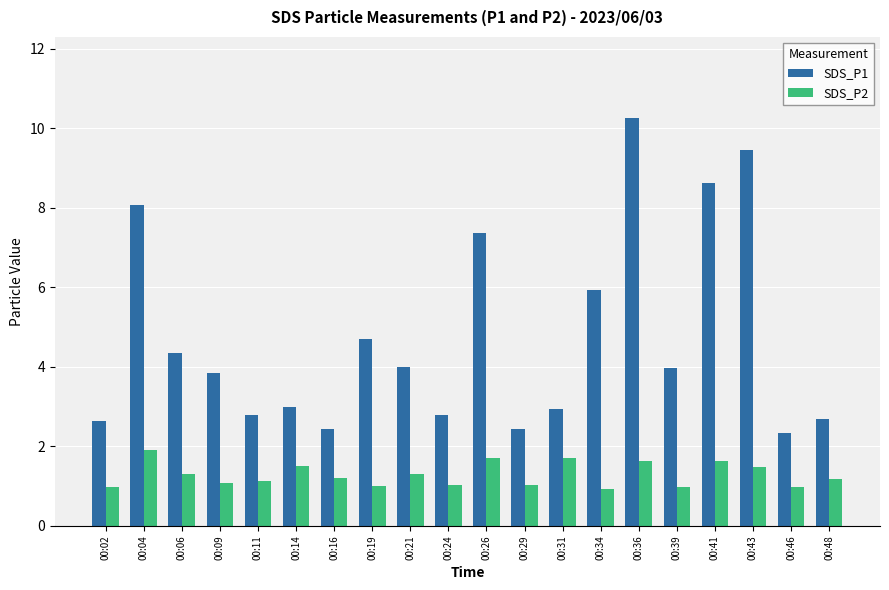

What is the average value of the SDS_P1 series?

4.7